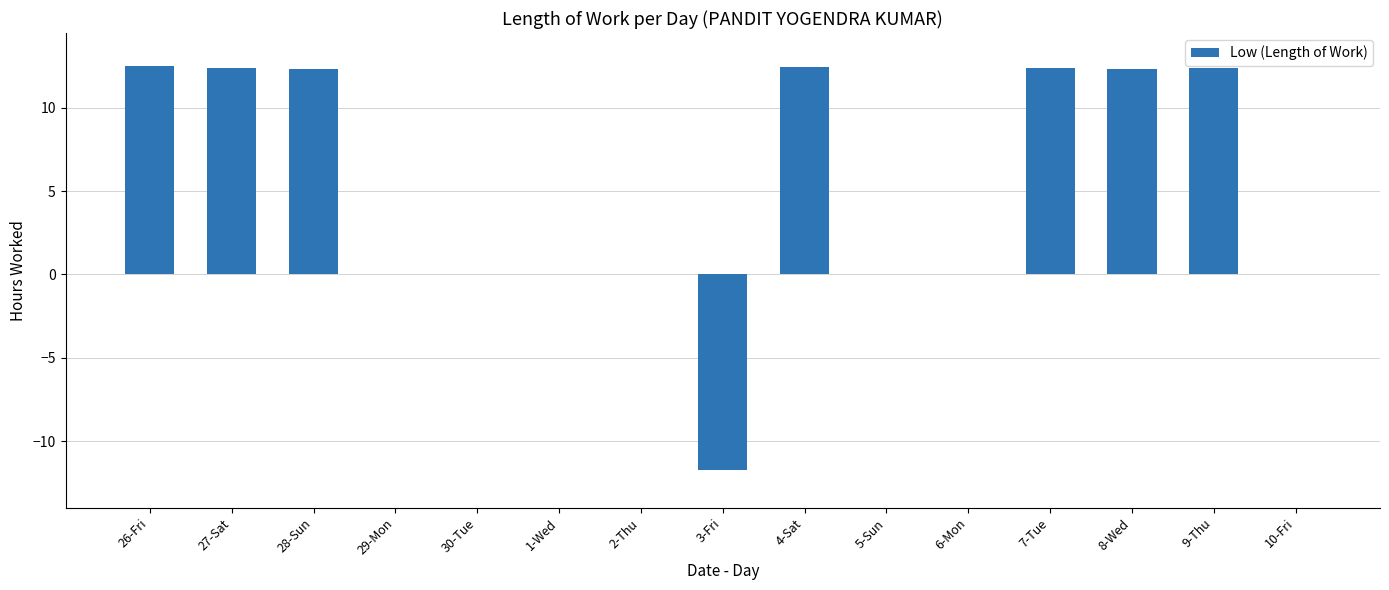

What is the change in value from 28-Sun to 3-Fri?

-24.1